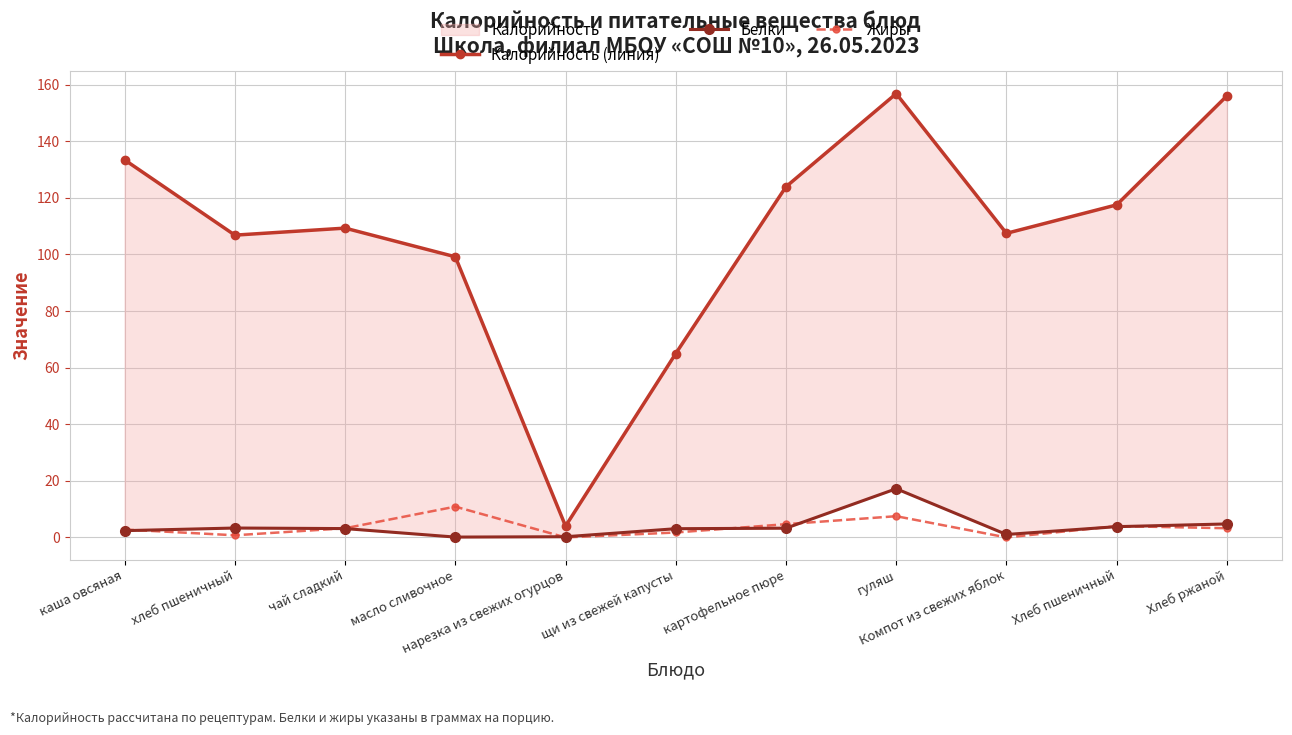

Reading left to right, what are all the values shown in this chart?

Калорийность (линия): каша овсяная=133.4	хлеб пшеничный=106.8	чай сладкий=109.3	масло сливочное=99.2	нарезка из свежих огурцов=4.0	щи из свежей капусты=65.0	картофельное пюре=123.9	гуляш=156.8	Компот из свежих яблок=107.4	Хлеб пшеничный=117.5	Хлеб ржаной=156.0
Белки: каша овсяная=2.4	хлеб пшеничный=3.3	чай сладкий=3.1	масло сливочное=0.1	нарезка из свежих огурцов=0.2	щи из свежей капусты=3.1	картофельное пюре=3.3	гуляш=17.2	Компот из свежих яблок=1.0	Хлеб пшеничный=3.8	Хлеб ржаной=4.8
Жиры: каша овсяная=2.8	хлеб пшеничный=0.8	чай сладкий=3.2	масло сливочное=10.9	нарезка из свежих огурцов=0.0	щи из свежей капусты=1.7	картофельное пюре=4.7	гуляш=7.5	Компот из свежих яблок=0.0	Хлеб пшеничный=4.0	Хлеб ржаной=3.2